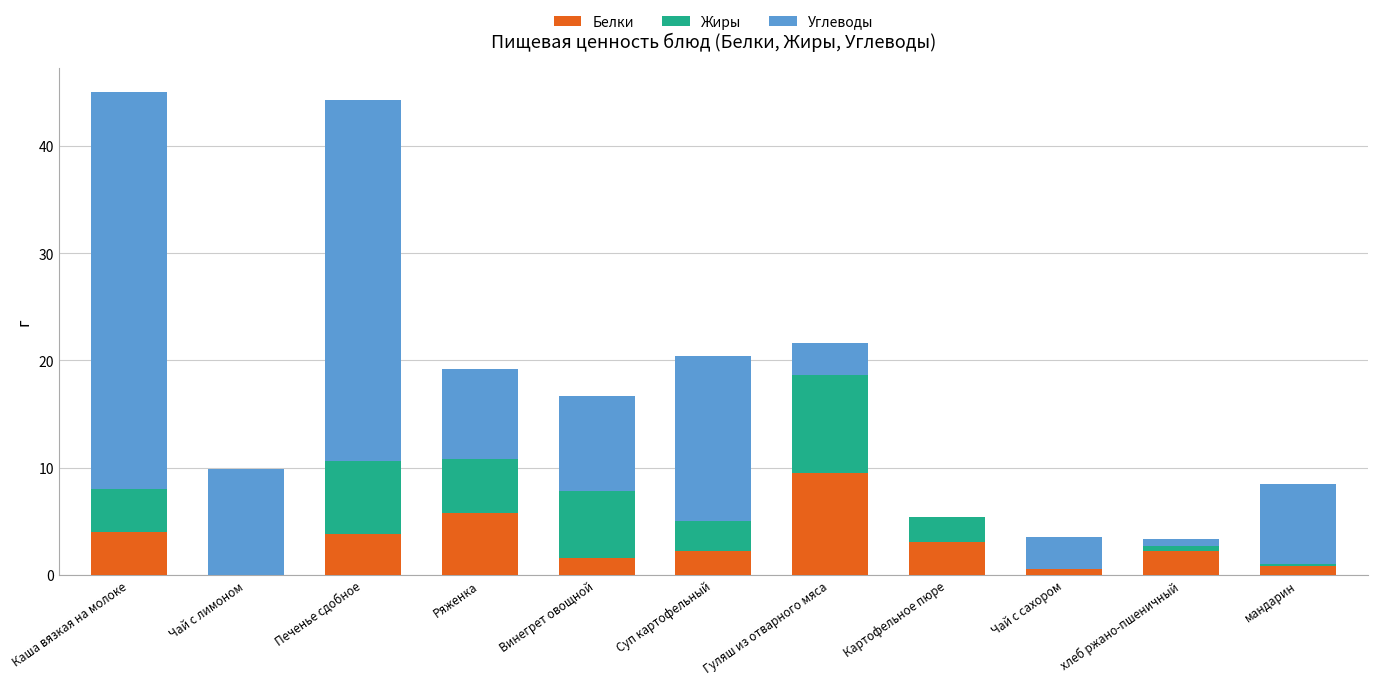

How many series are shown in this chart?

3